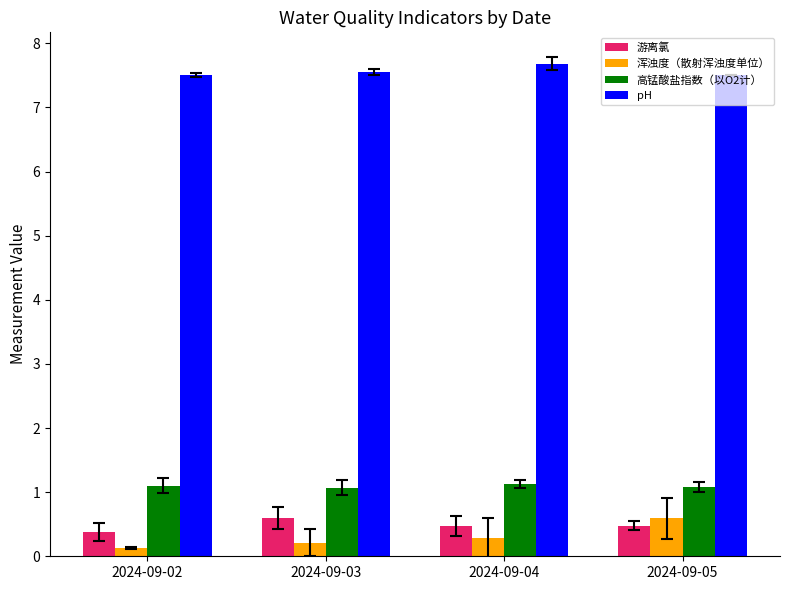

Is it true that 高锰酸盐指数（以O2计） equals 1.1 at 2024-09-02?

True